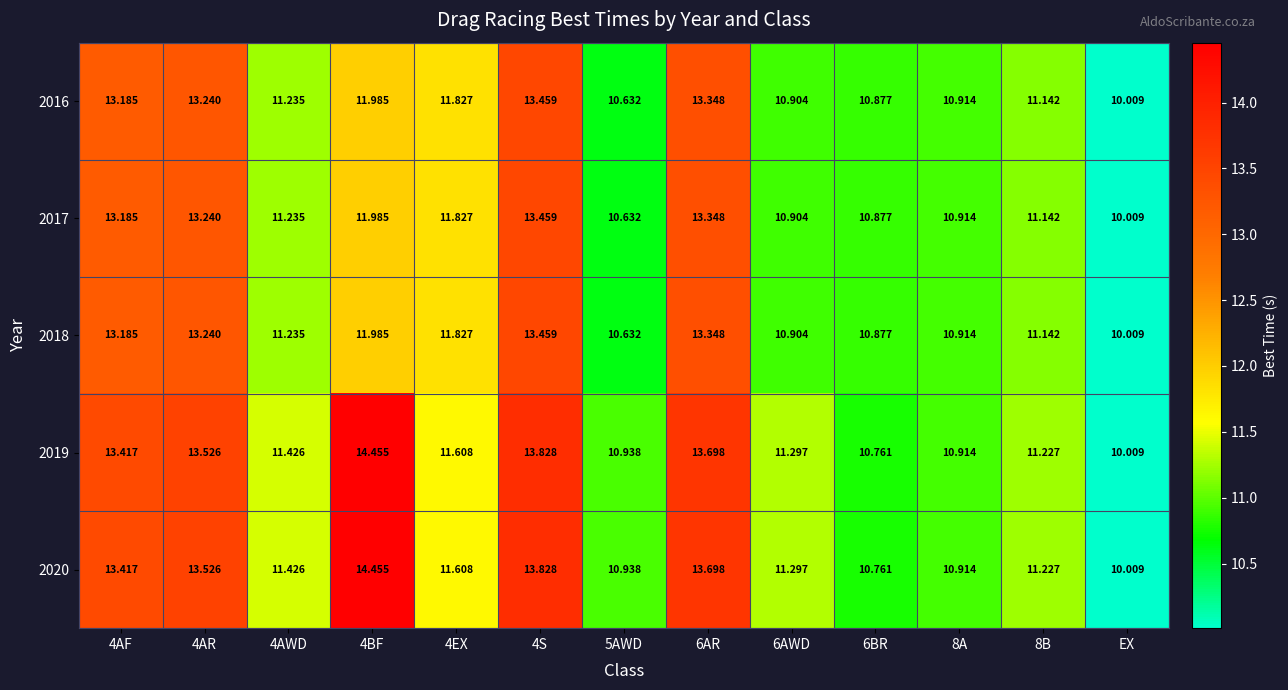

Which label corresponds to the smallest value in the chart?

EX